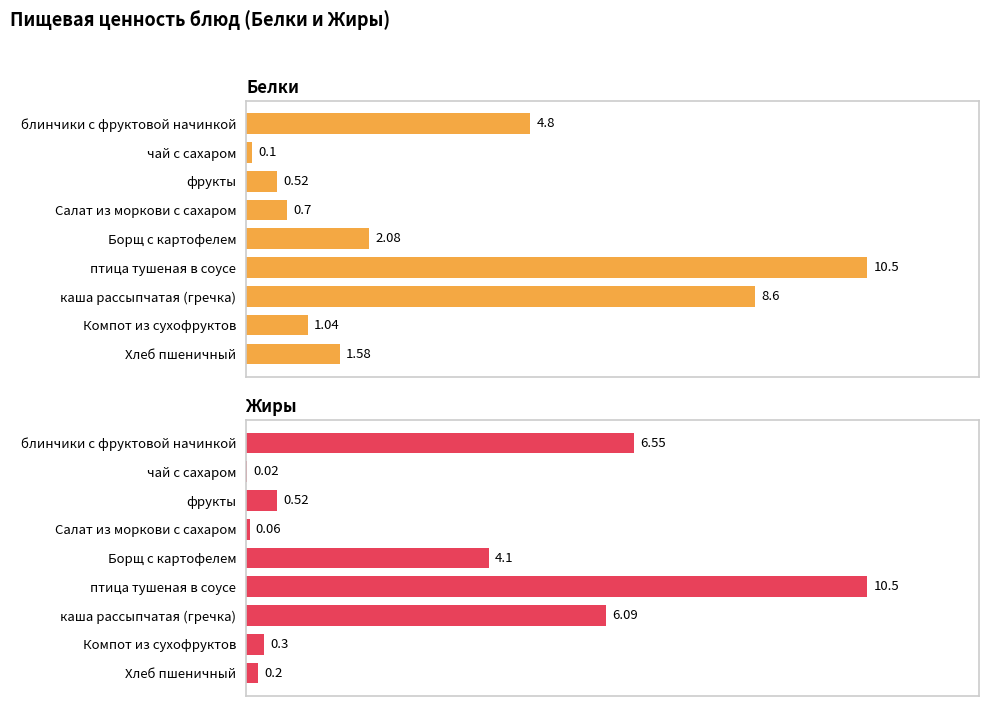

What is the spread (max minus min) of values at блинчики с фруктовой начинкой?

1.8